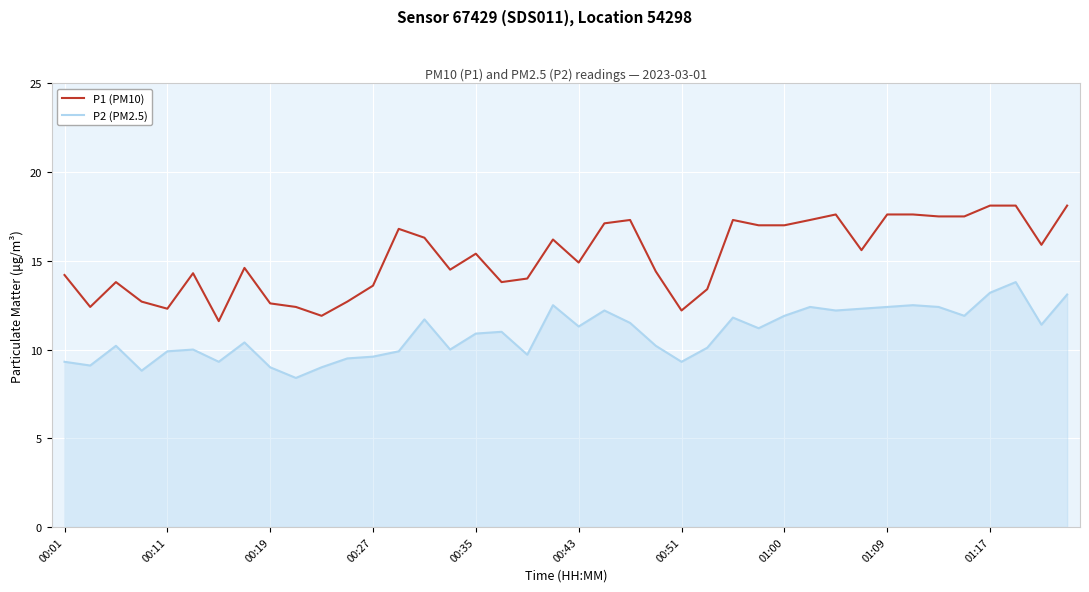

Which series has the largest range (max minus min)?

P1 (PM10)